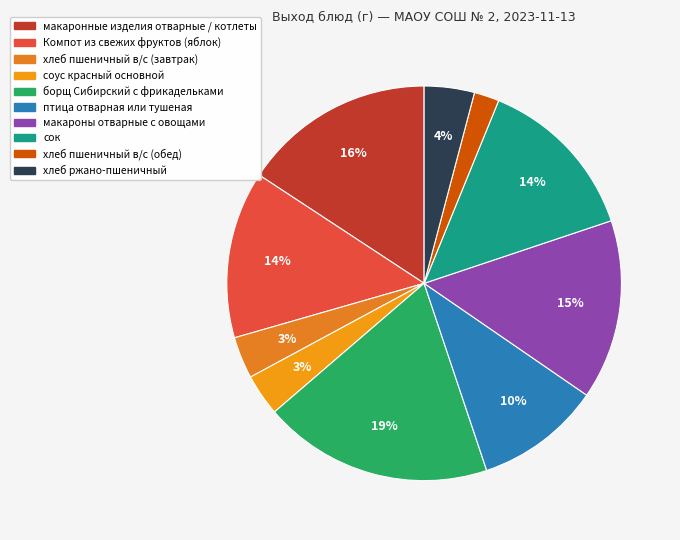

What percentage is the Компот из свежих фруктов (яблок) slice, to the nearest percent?

14%